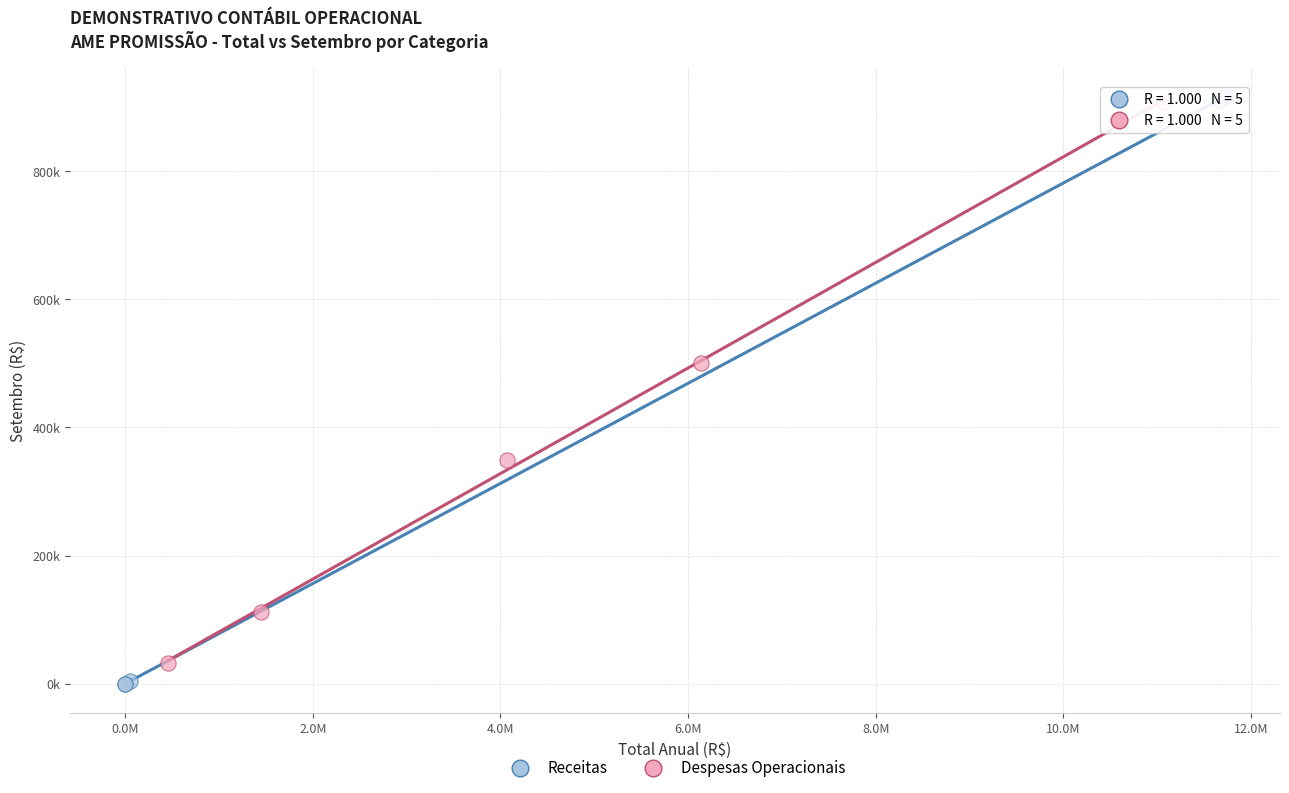

What are all the series names shown in the legend?

Receitas, Despesas Operacionais